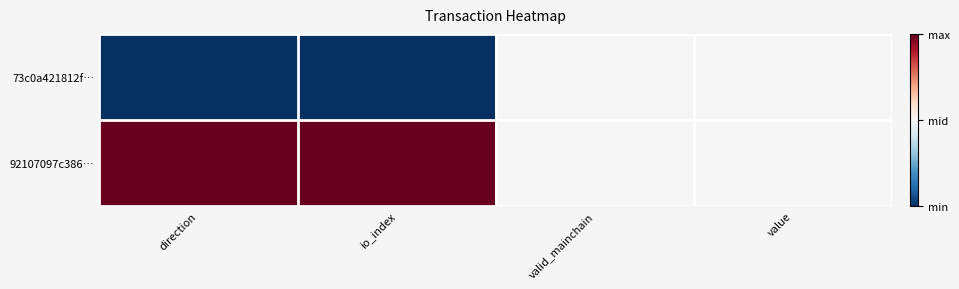

Which has a higher value, direction or valid_mainchain?

valid_mainchain